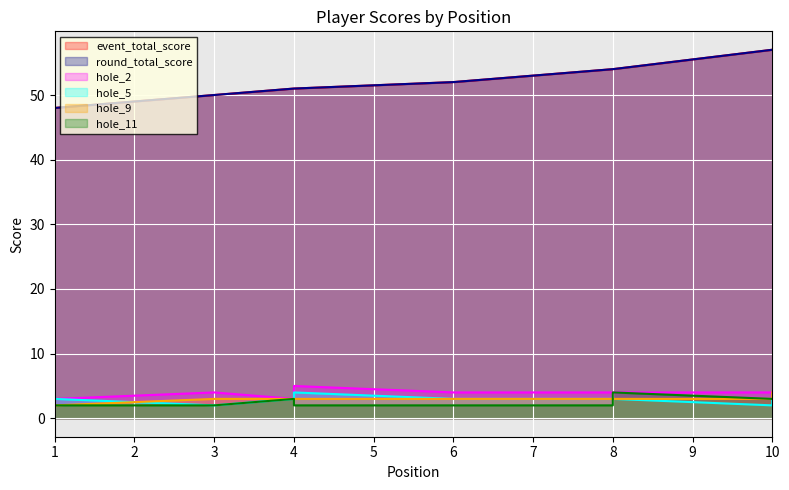

Which category has the highest value in the round_total_score series?

10